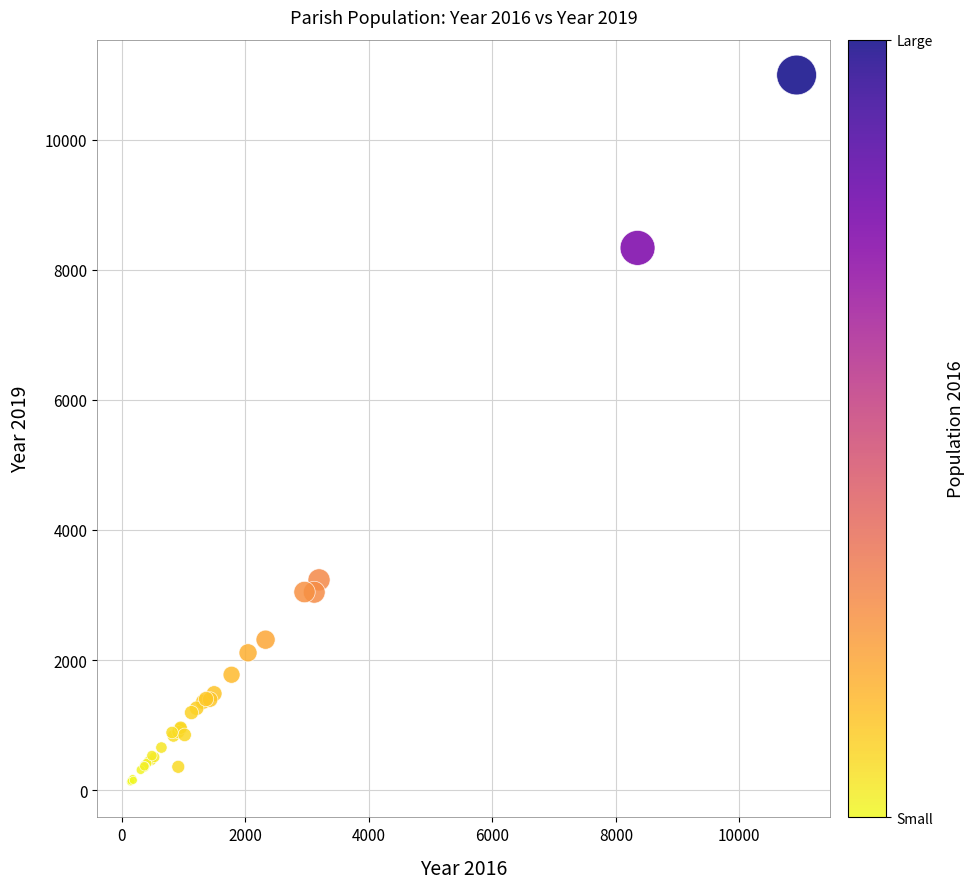

What Y value in the scatter plot is closest to 5559?

3233